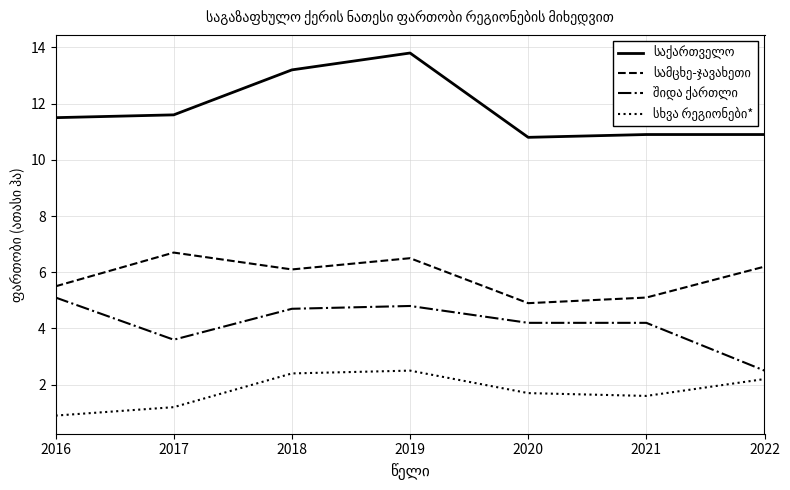

Is this an area chart (filled region under the line)?

No